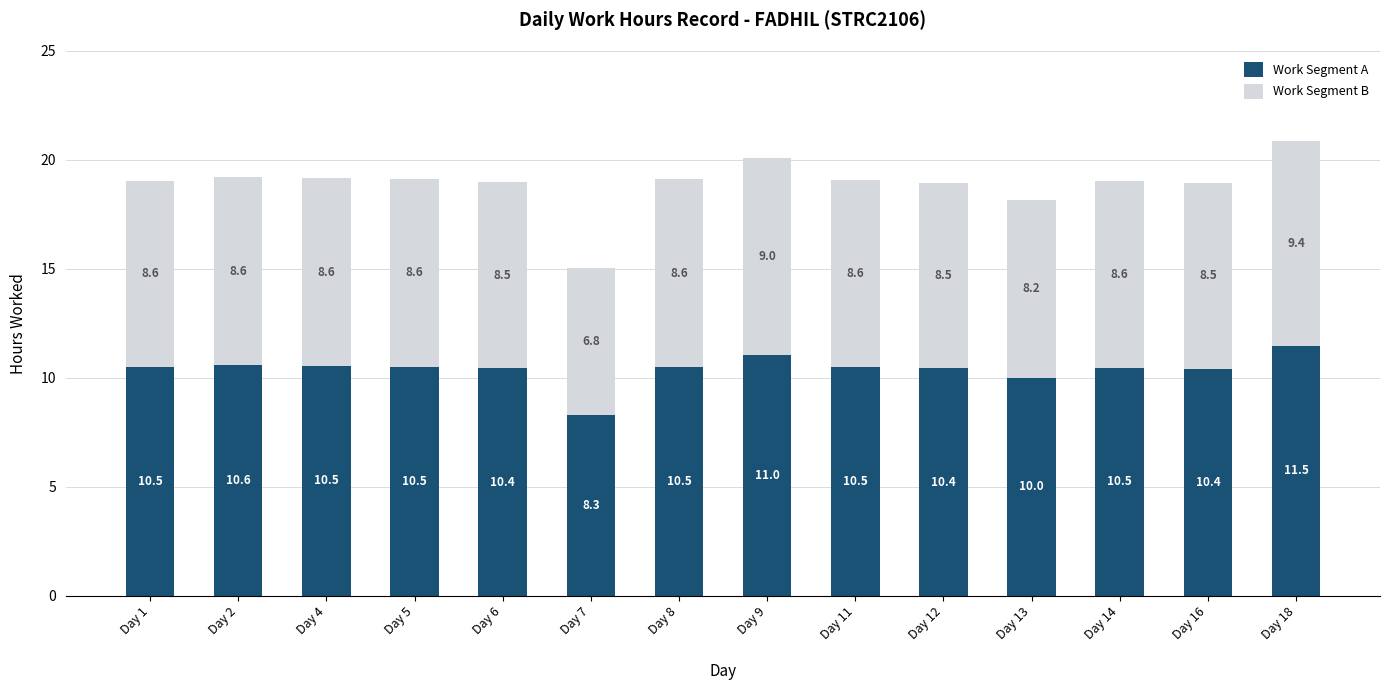

Reading left to right, list the values for the Work Segment A series.

10.5	10.6	10.5	10.5	10.4	8.3	10.5	11.0	10.5	10.4	10.0	10.5	10.4	11.5